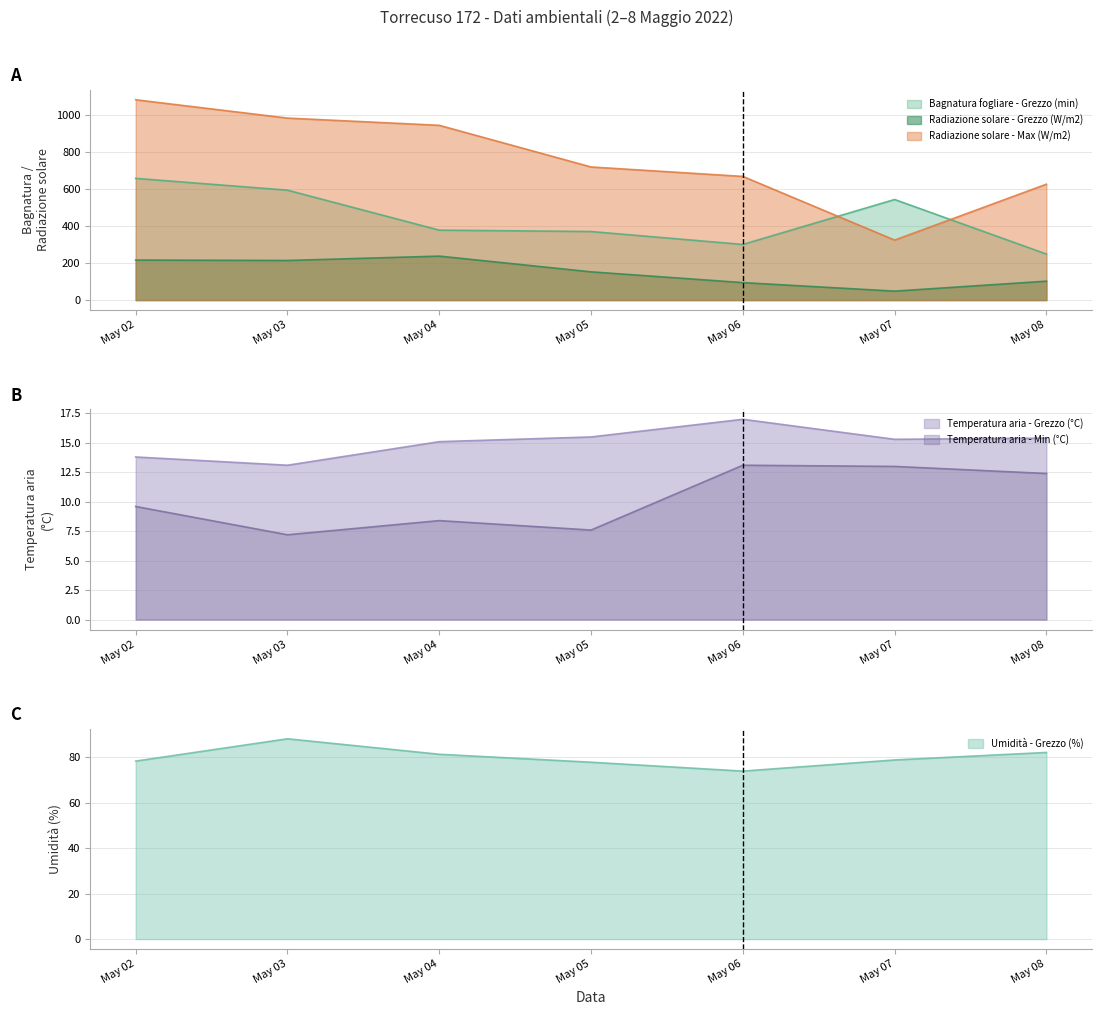

The value of Bagnatura fogliare - Grezzo (min) at May 08 is 415.1. True or false?

False